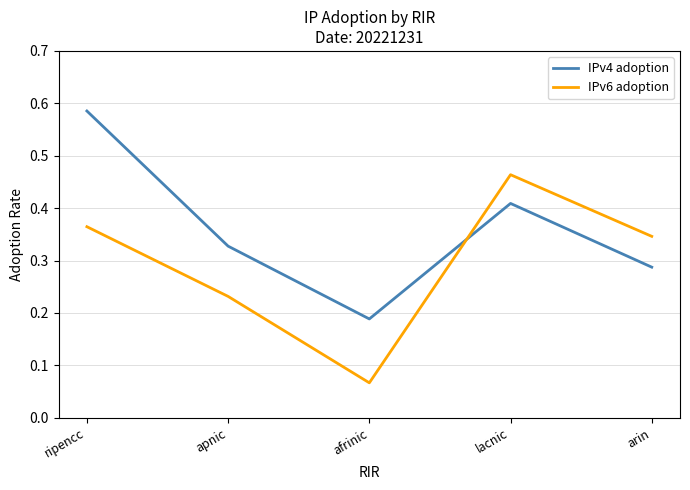

How many lines are shown in the chart?

2